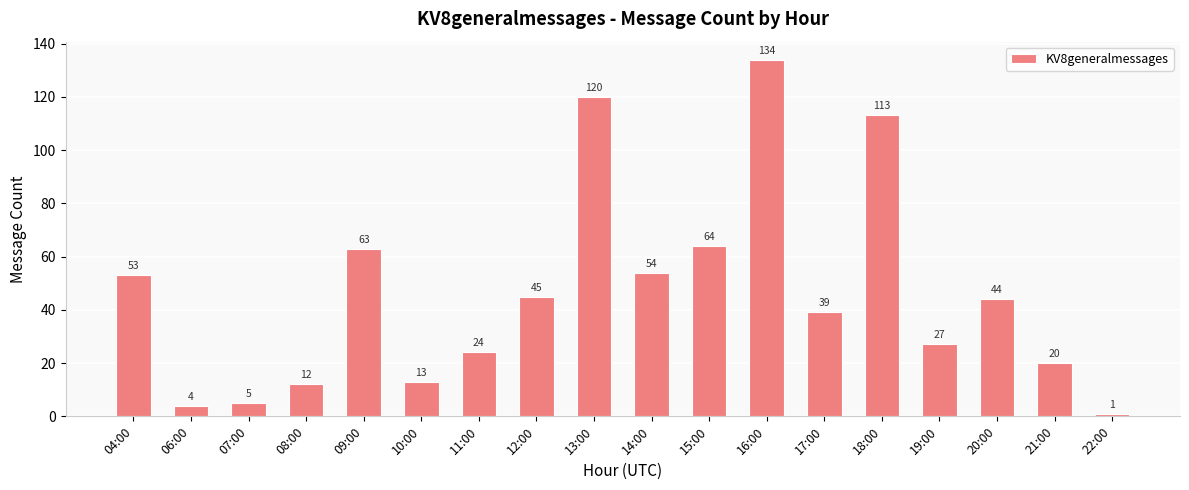

Is it true that the value at 22:00 is 1?

True